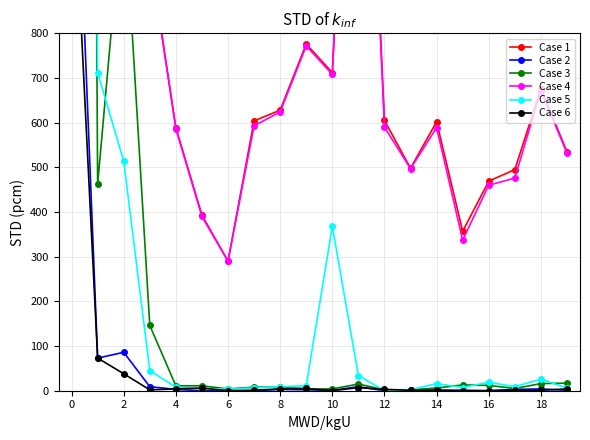

What are all the series names shown in the legend?

Case 1, Case 2, Case 3, Case 4, Case 5, Case 6